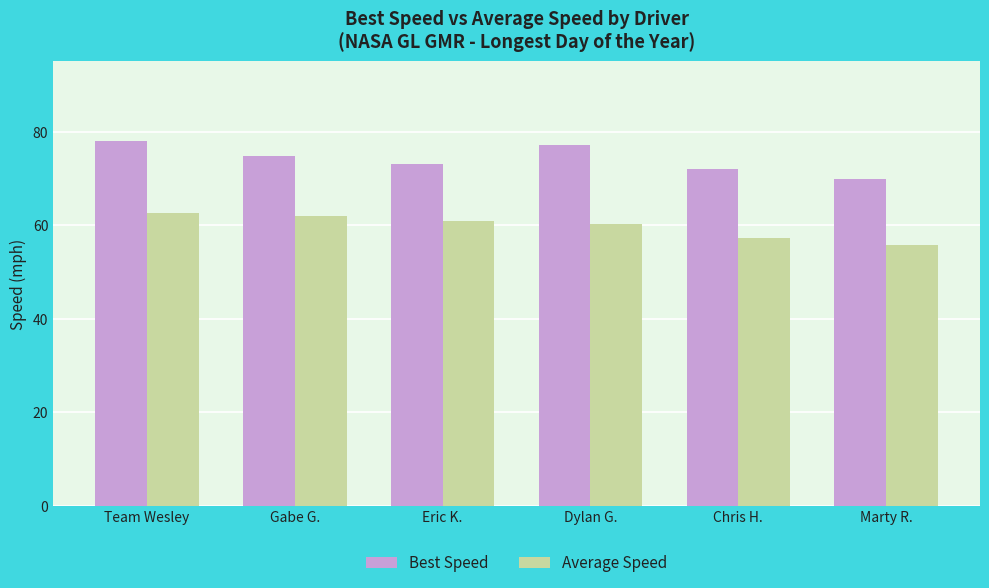

Which series has the largest total across all categories?

Best Speed